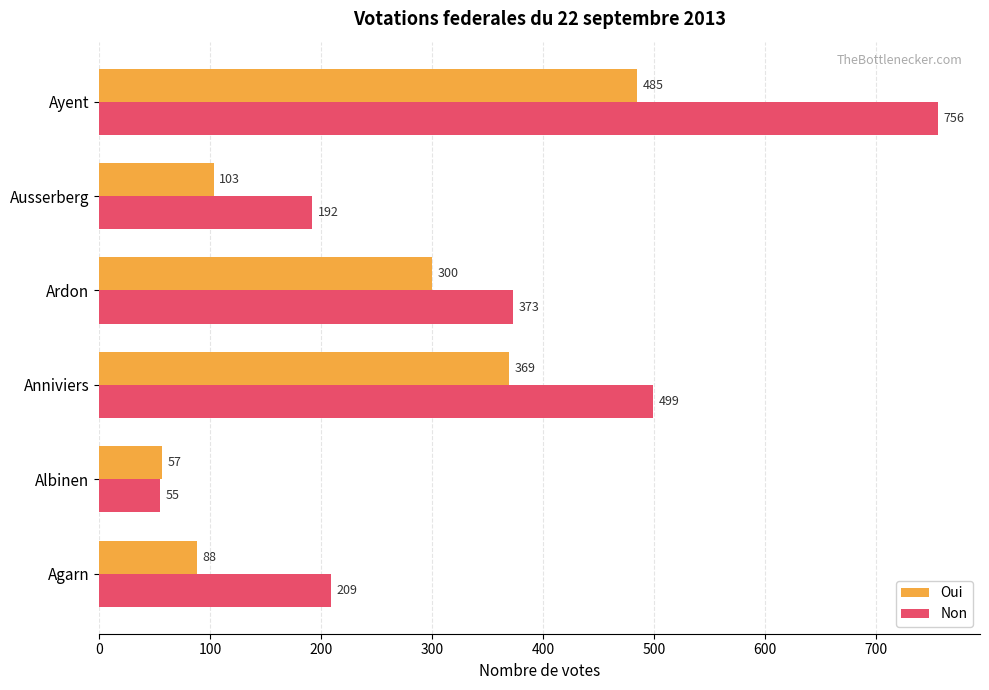

At which category is the sum across all series the highest?

Ayent